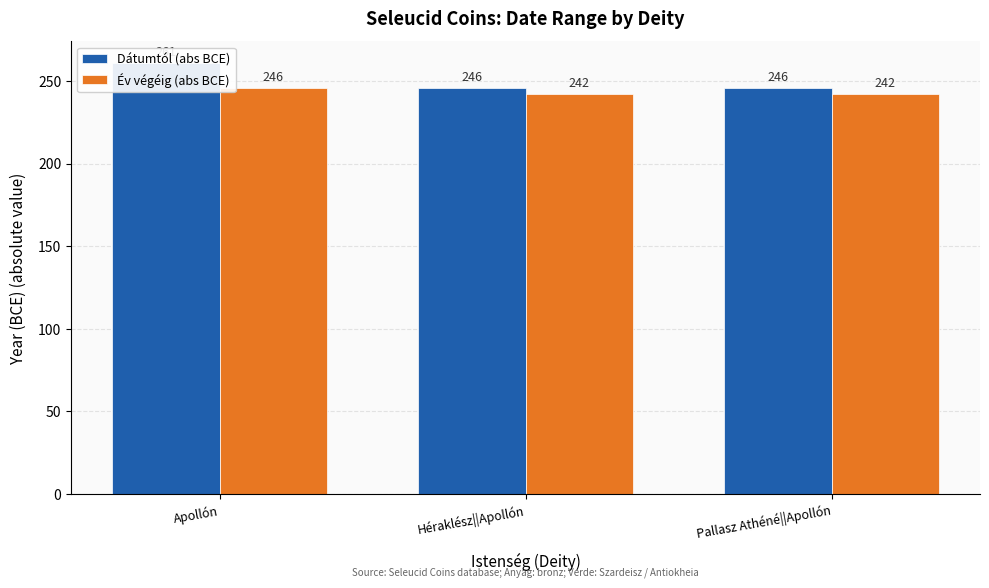

How many bars are there in total?

6